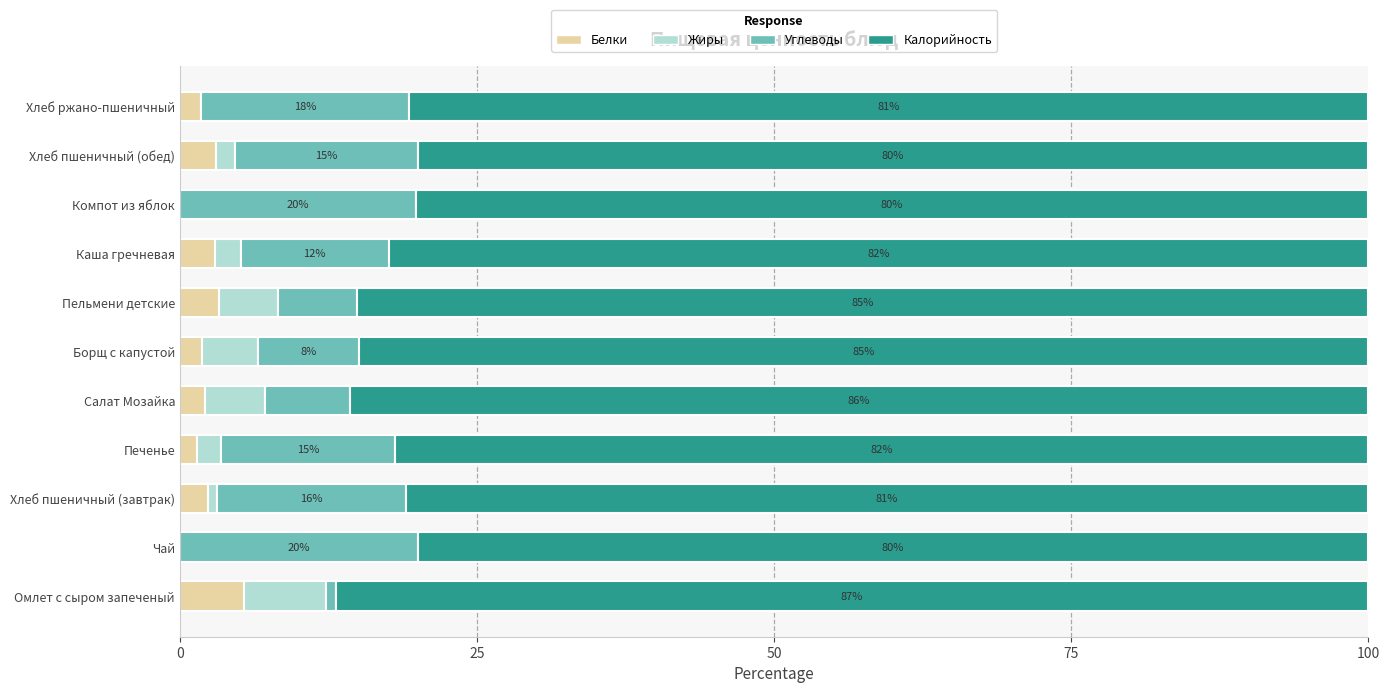

What is the total value across all series at Пельмени детские?

100.0